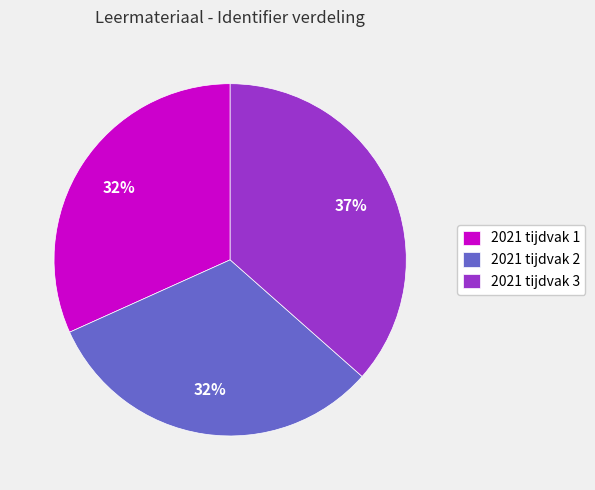

How many slices are in this pie chart?

3